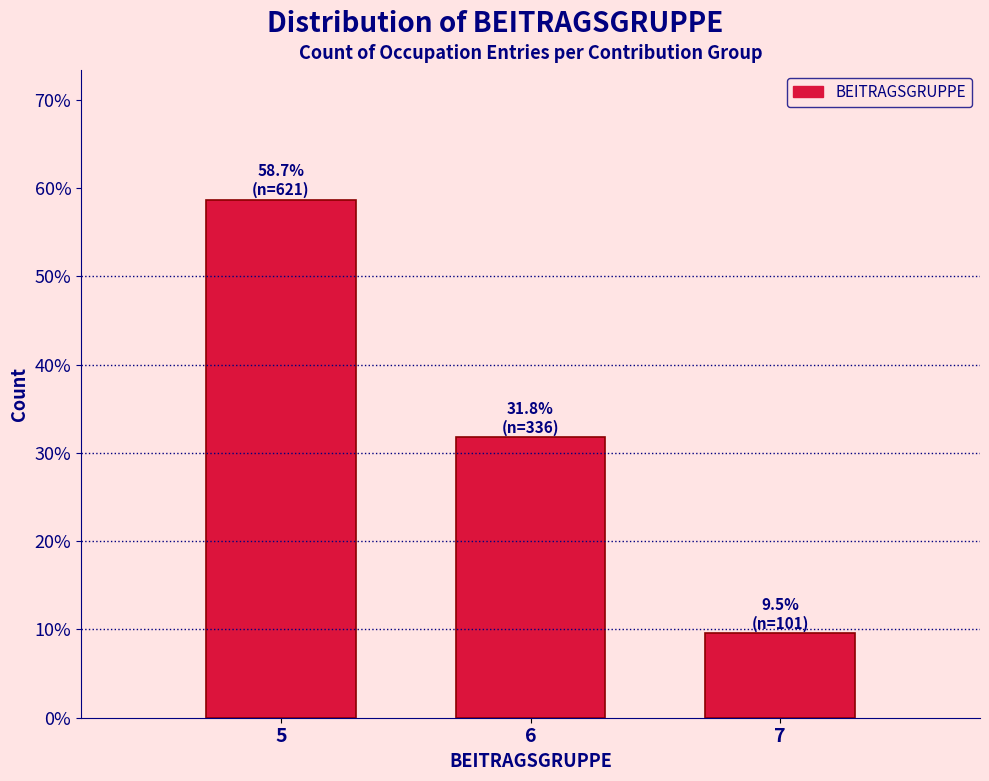

Does the chart contain any negative values?

No